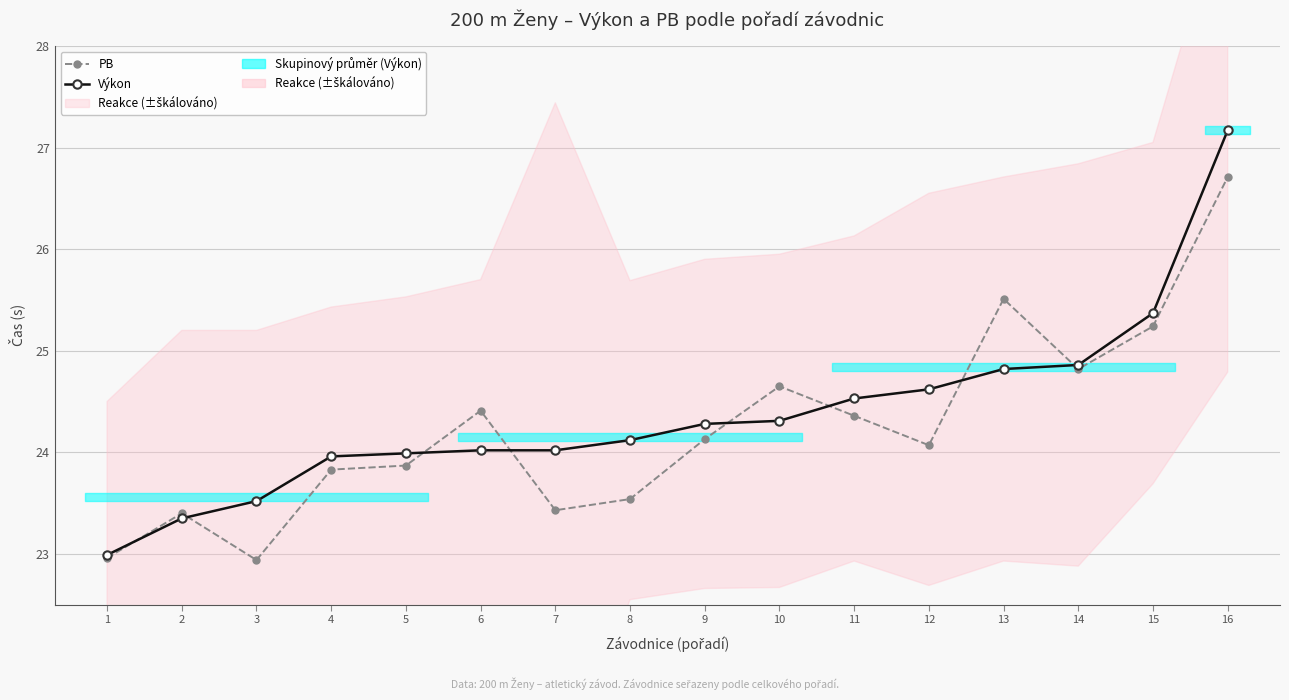

Which series has the largest total across all categories?

Výkon